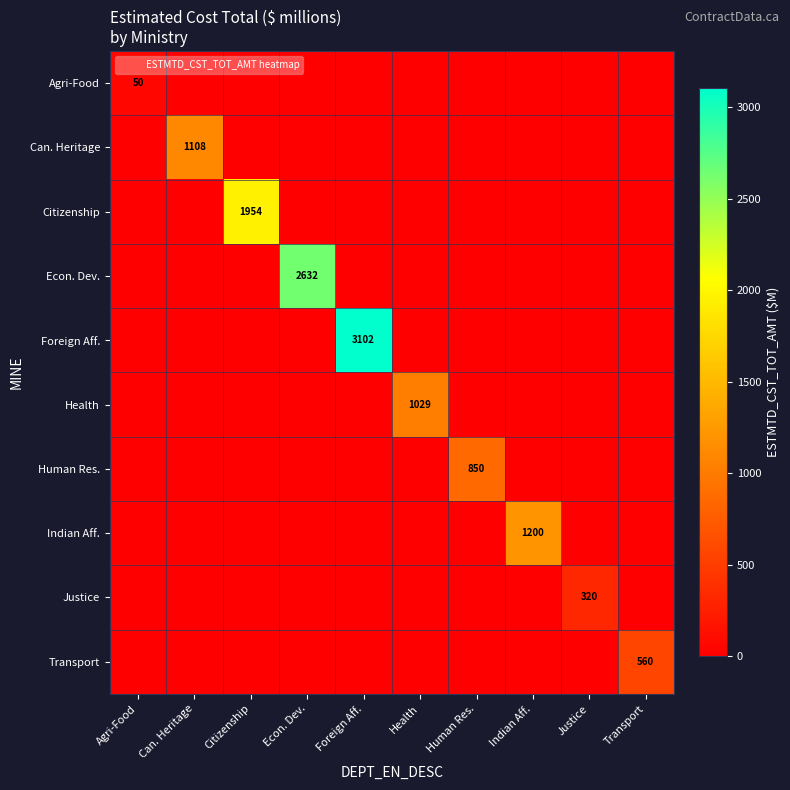

What is the sum of all Can. Heritage values?

1108